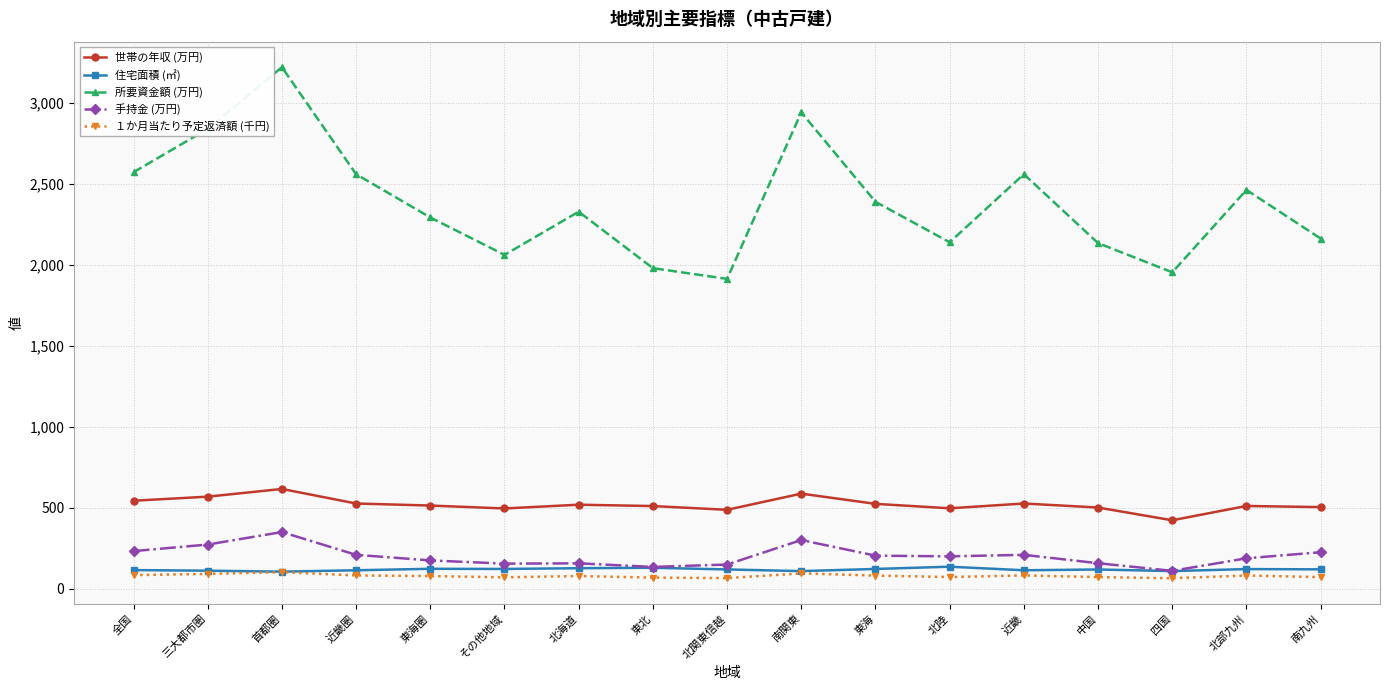

At how many categories does at least one series exceed 1879?

17